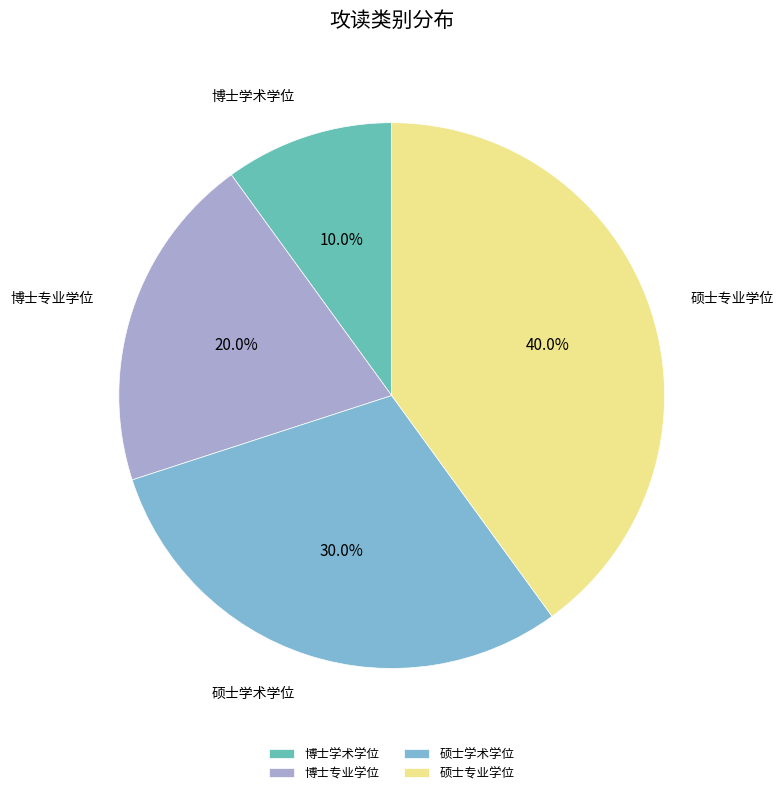

Is 硕士专业学位 the majority of the pie?

No